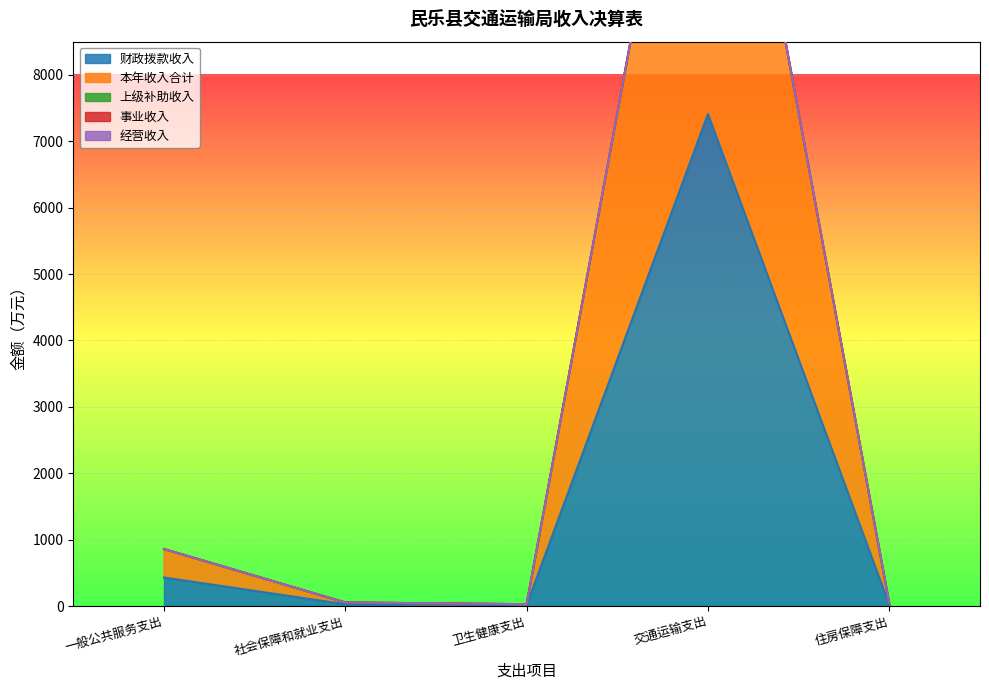

Between 社会保障和就业支出 and 住房保障支出, which series saw the biggest shift?

财政拨款收入